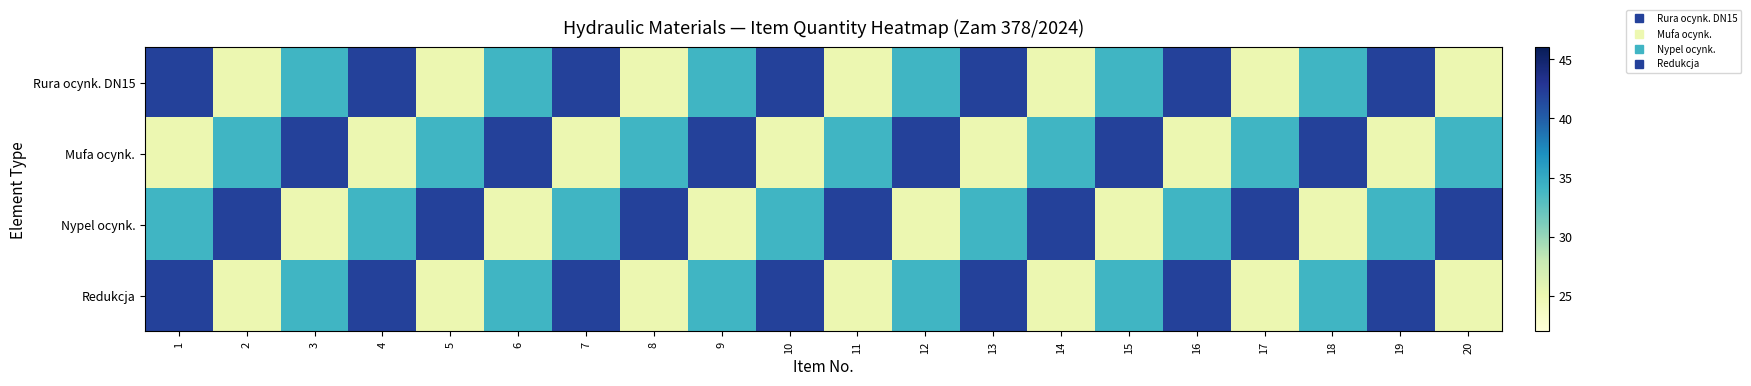

What is the total value across all series at 15?

135